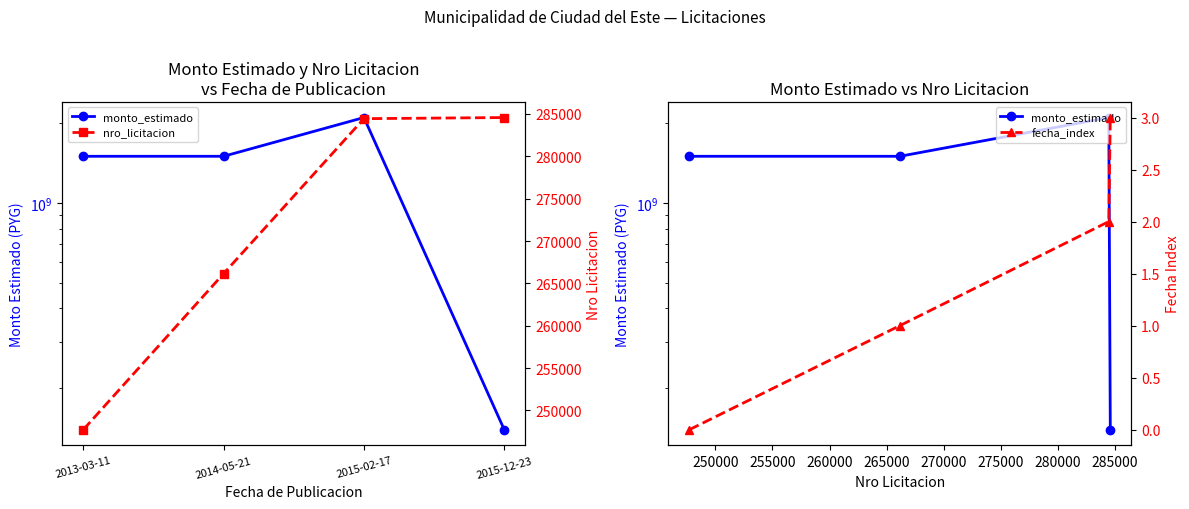

The value of monto_estimado at 2013-03-11 is 1499400000. True or false?

True